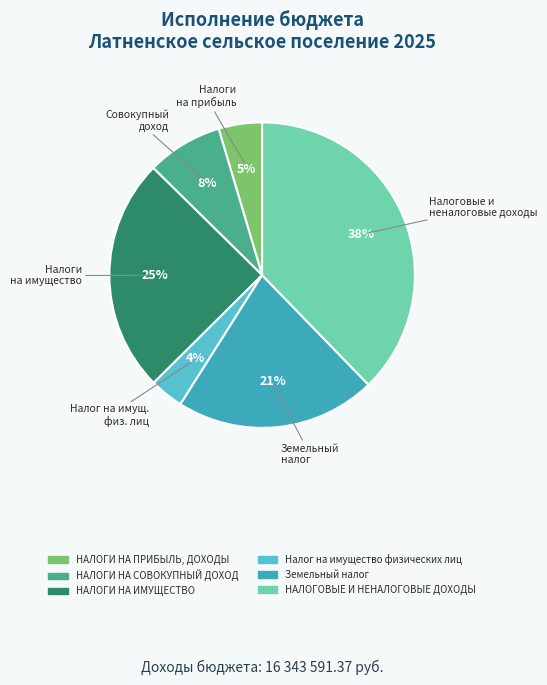

How many segments does this pie chart have?

6